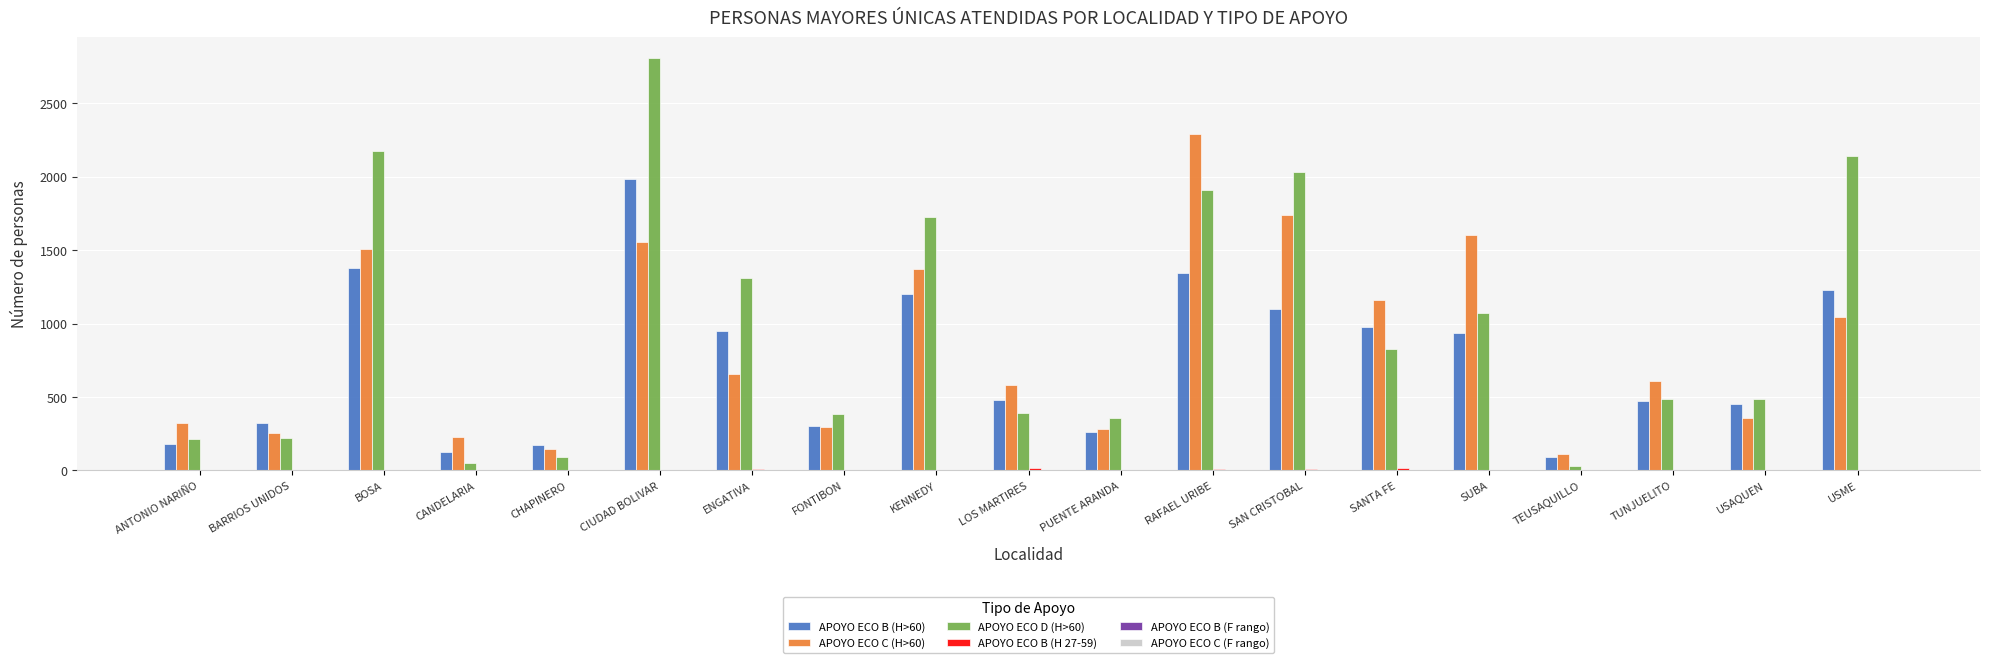

The APOYO ECO C (H>60) series shows 2289 at RAFAEL URIBE. True or false?

True